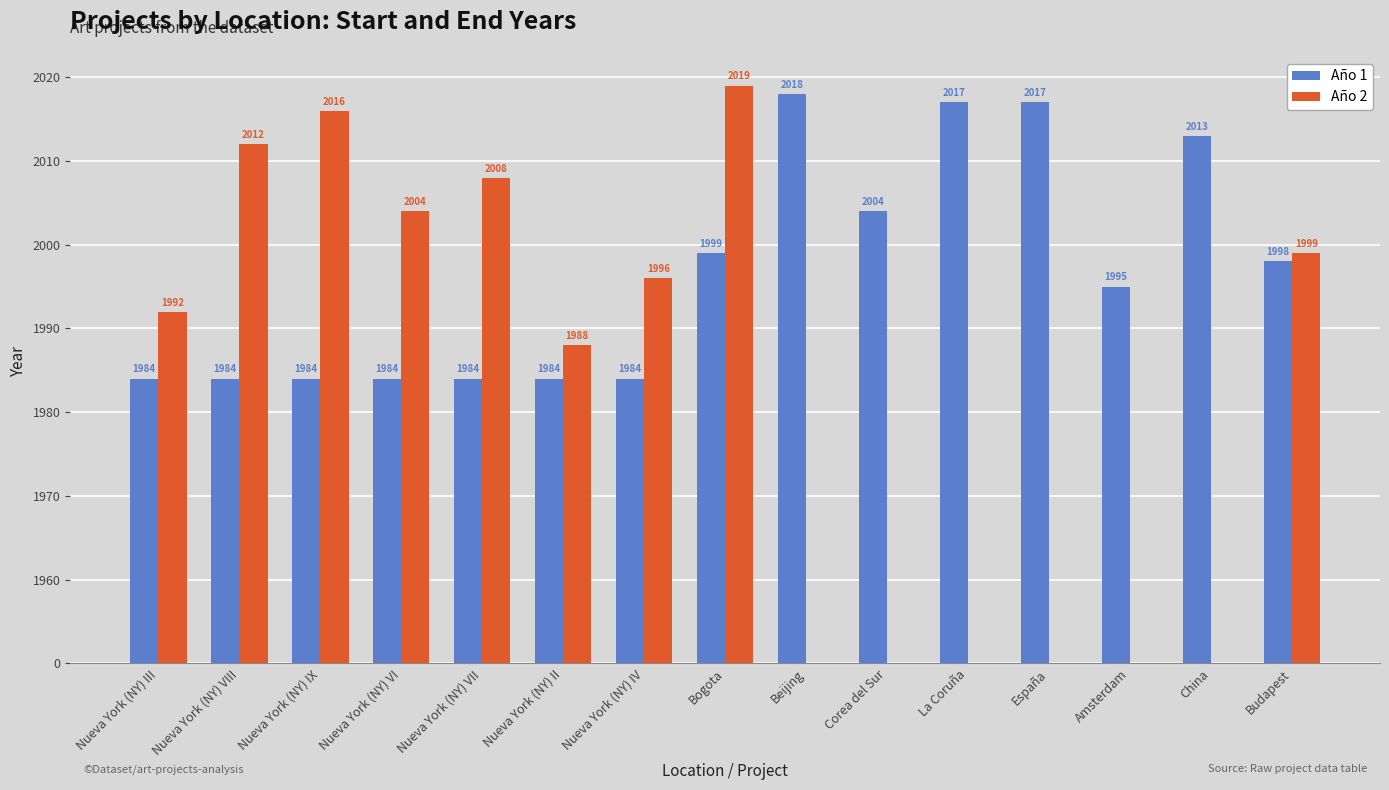

Are the bars grouped side by side (vs. stacked)?

Yes